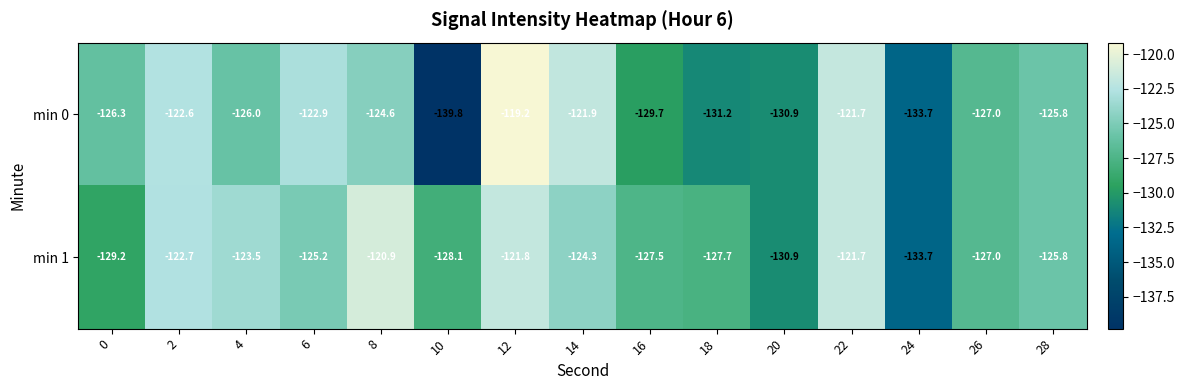

How many distinct data groups are displayed?

2